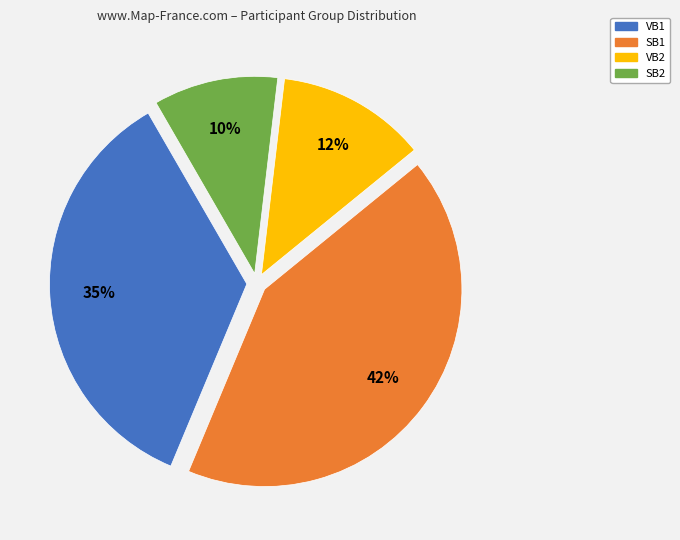

To the nearest percent, what percentage of the pie is SB1?

42%